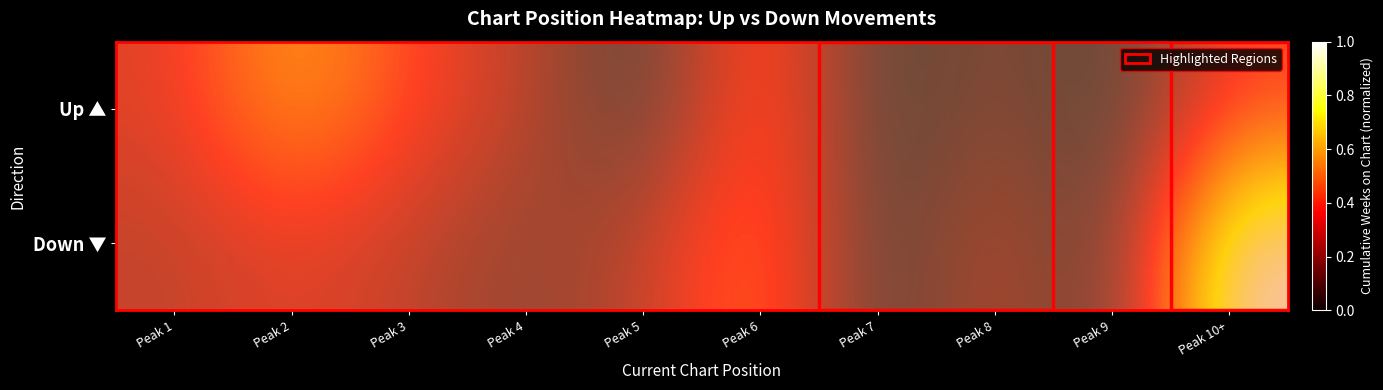

Between Peak 6 and Peak 8, which series saw the biggest shift?

Up ▲